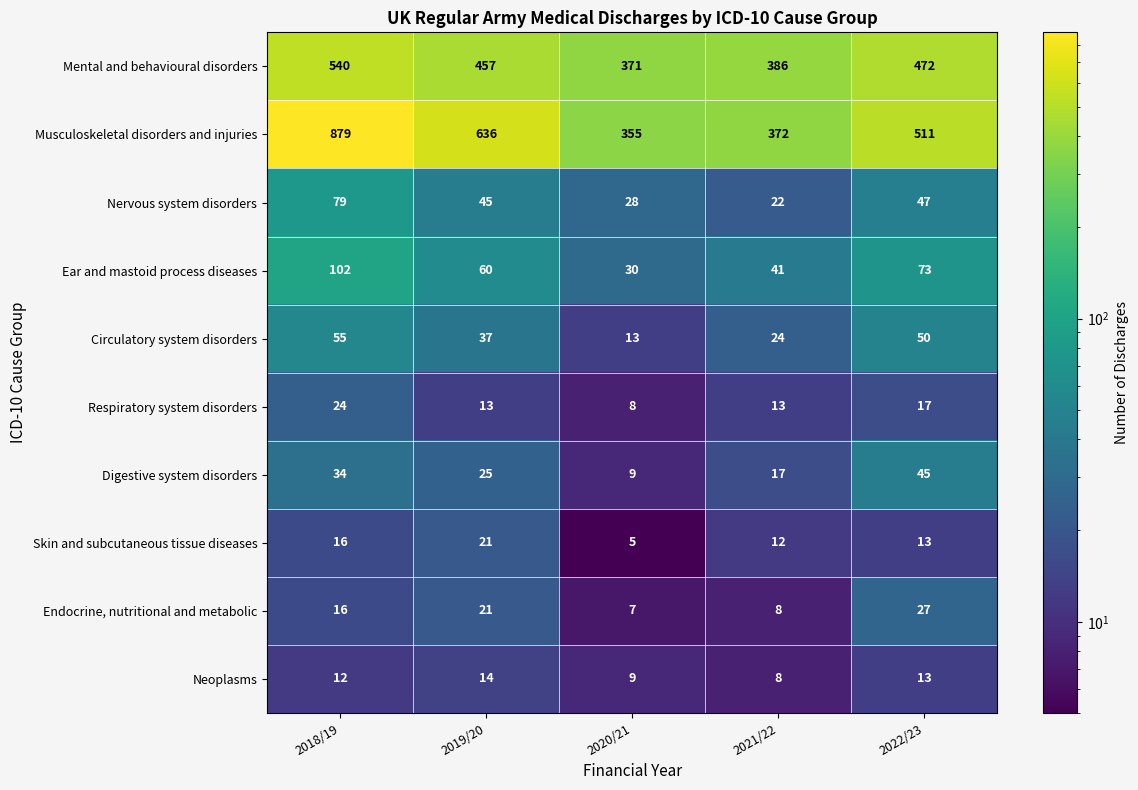

Where is Neoplasms nearest to the value 11?

2018/19